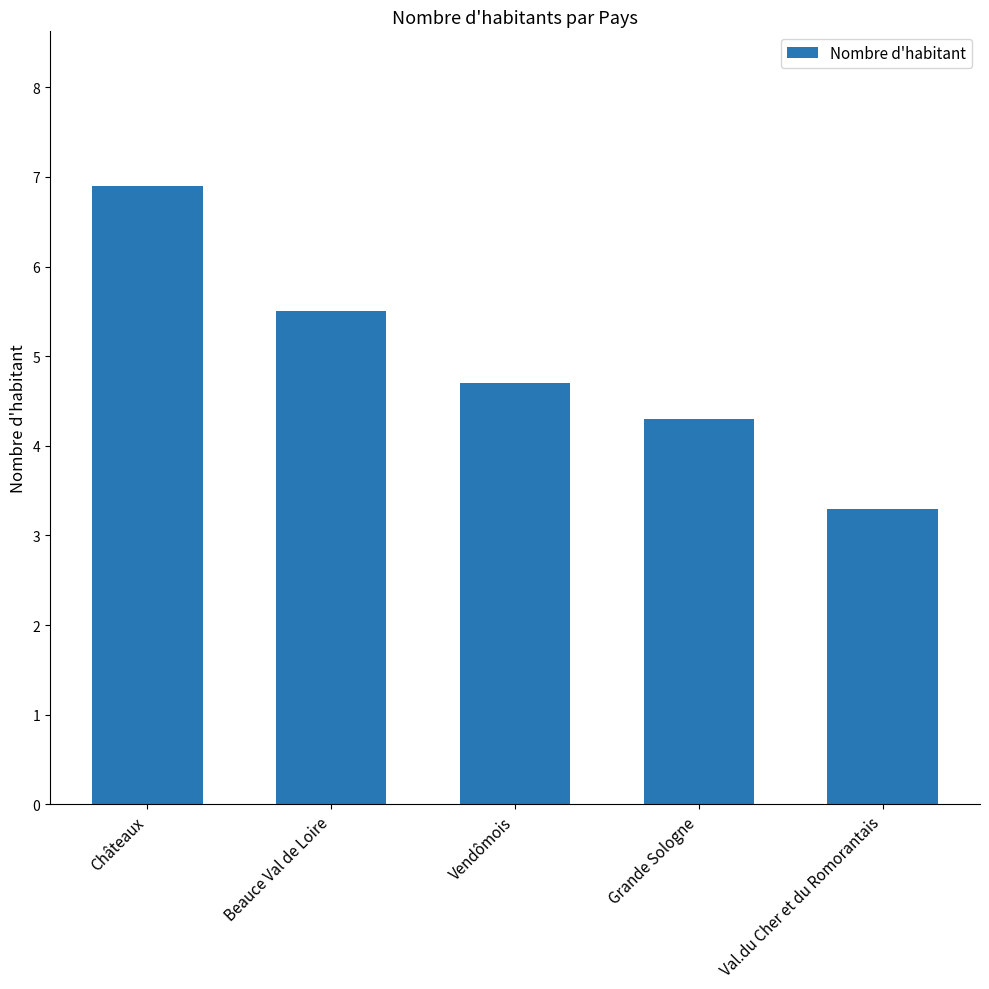

What is the change in value from Châteaux to Vendômois?

-2.2